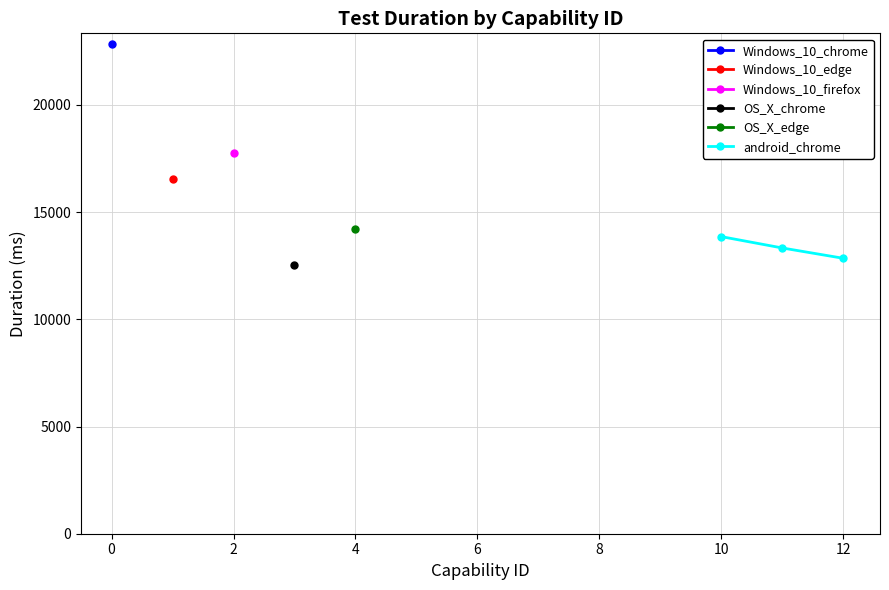

What is the maximum value for android_chrome?

13855